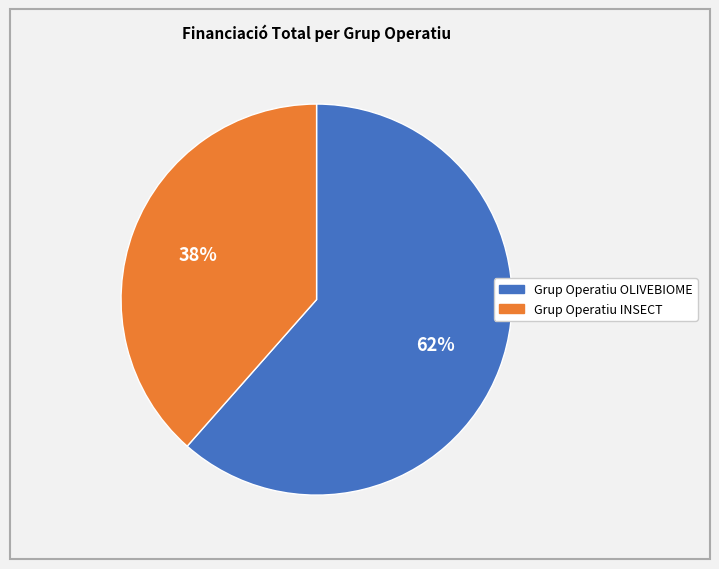

Count the number of slices in the pie.

2